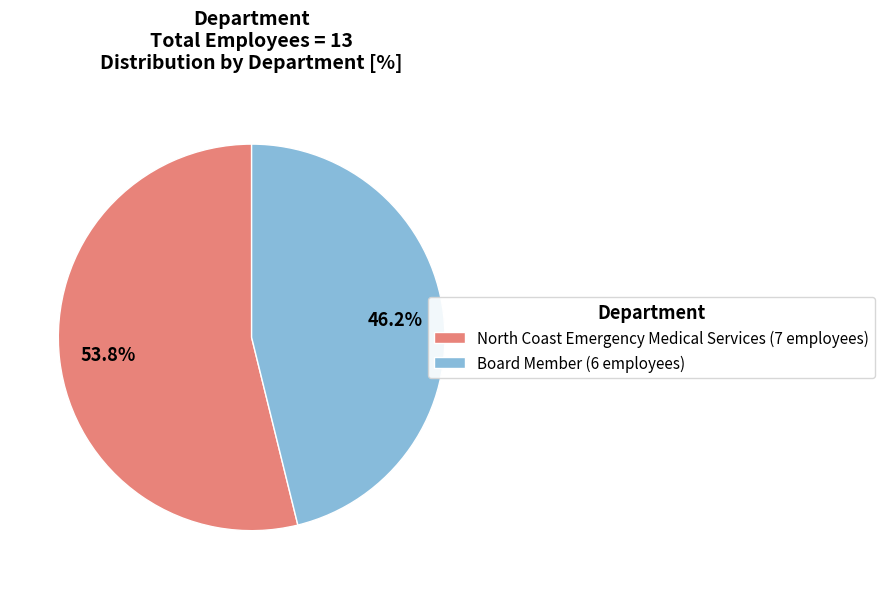

To the nearest percent, what portion does Board Member represent?

46%